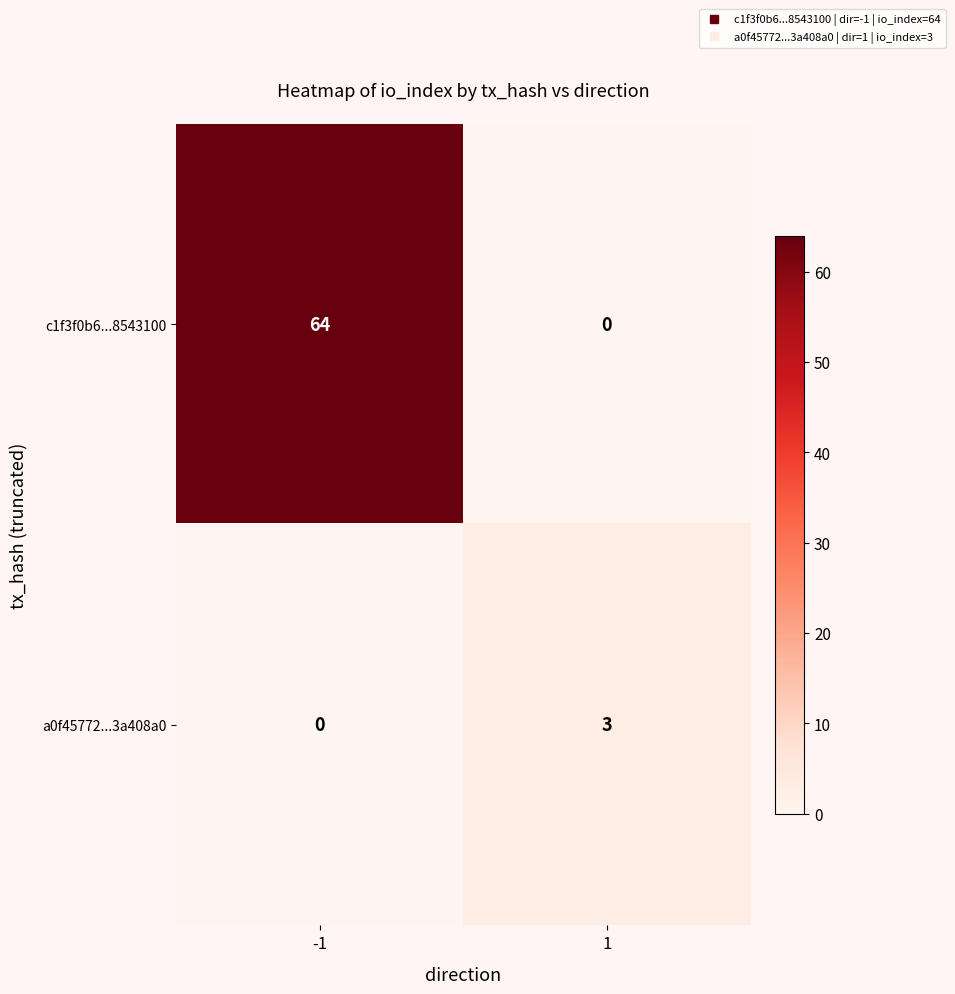

Reading left to right, what are all the values shown in this chart?

c1f3f0b6...8543100: -1=64	1=0
a0f45772...3a408a0: -1=0	1=3